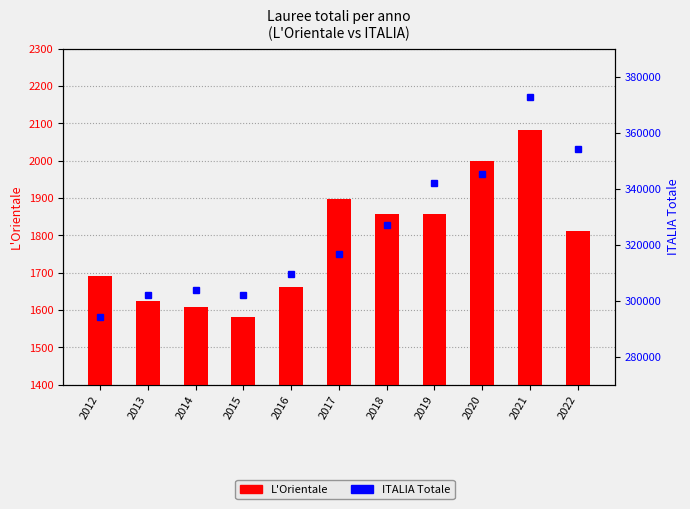

How many groups of bars are there?

11